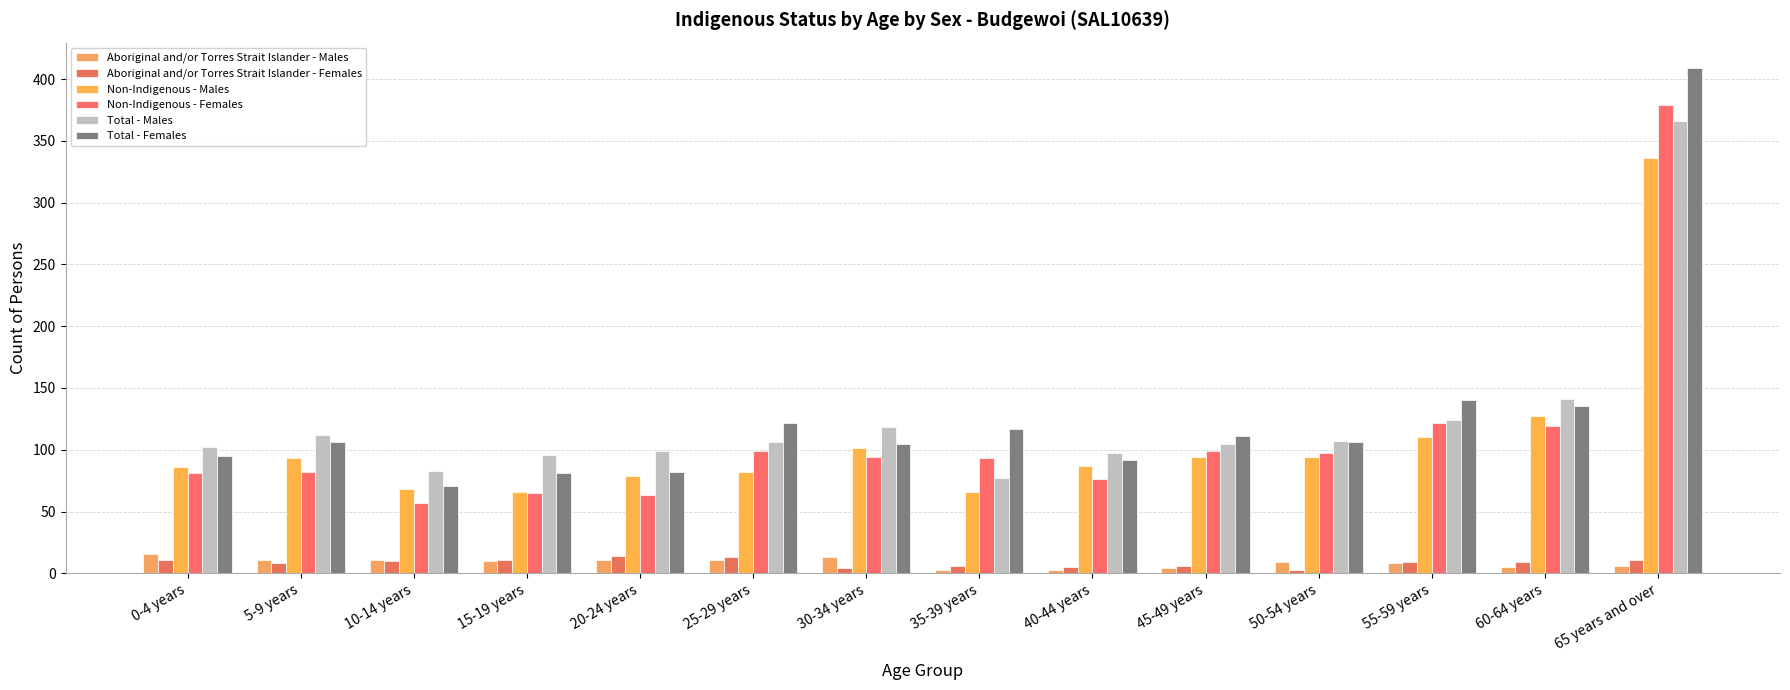

At which label does Aboriginal and/or Torres Strait Islander - Males first exceed 10?

0-4 years